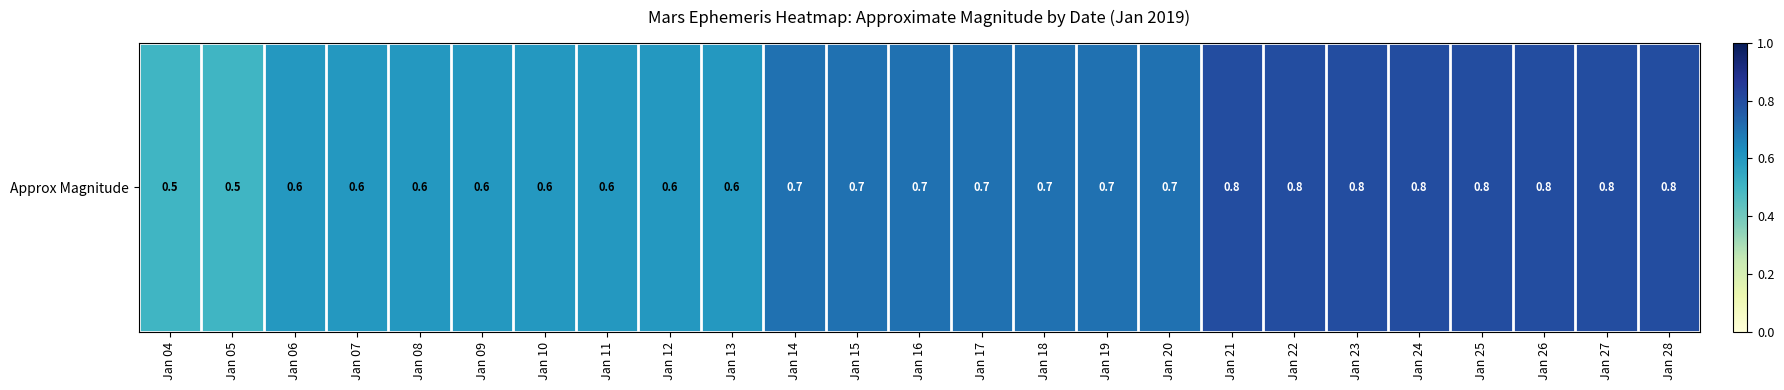

What is the sum of all values?

17.1